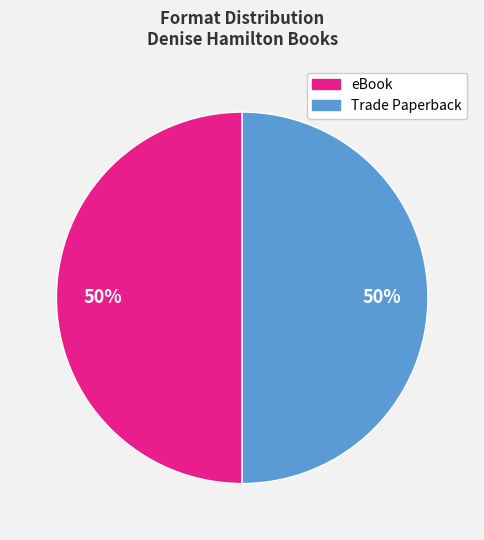

How many slices are in this pie chart?

2